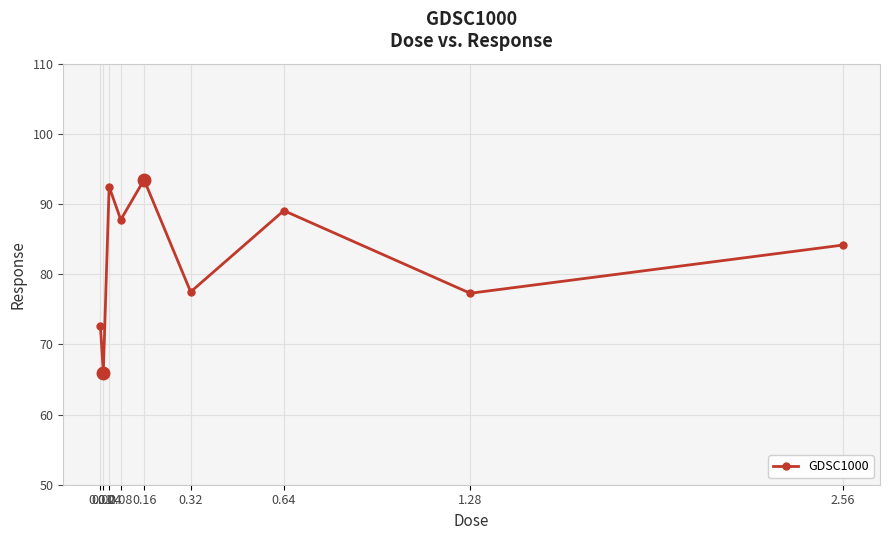

The chart shows a value of 48.6 at 0.64. True or false?

False